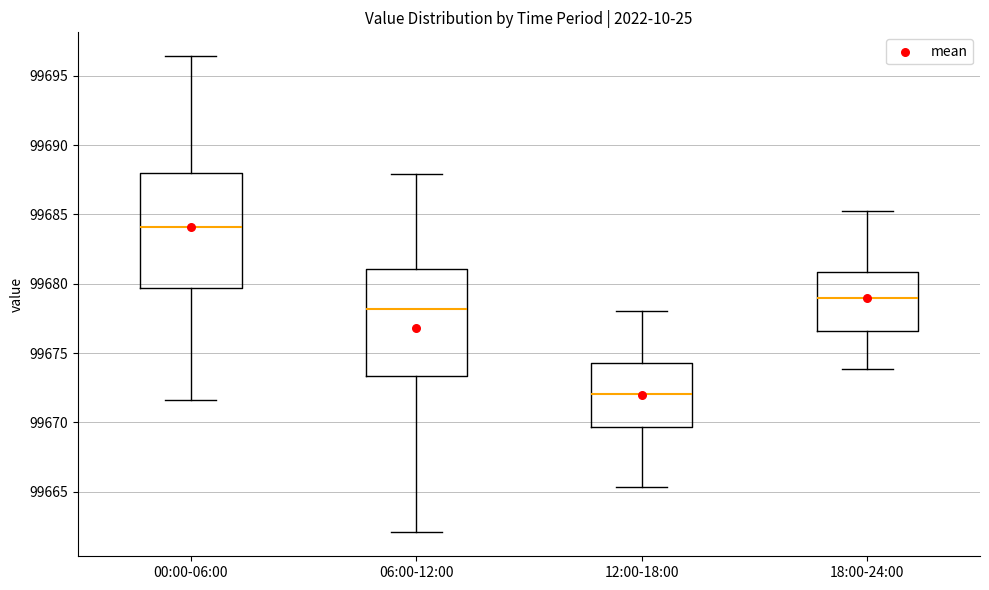

Comparing the boxes themselves (not the whiskers), which one is the tallest?

00:00-06:00